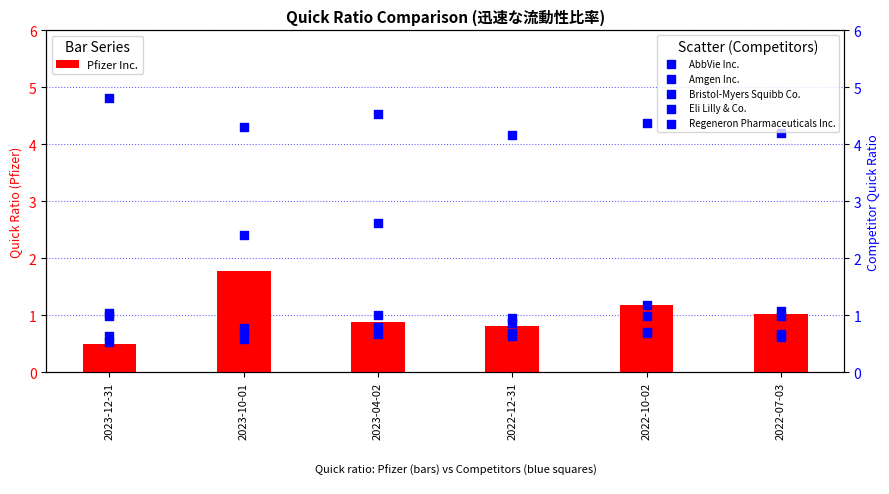

Which series has the largest total across all categories?

Regeneron Pharmaceuticals Inc.